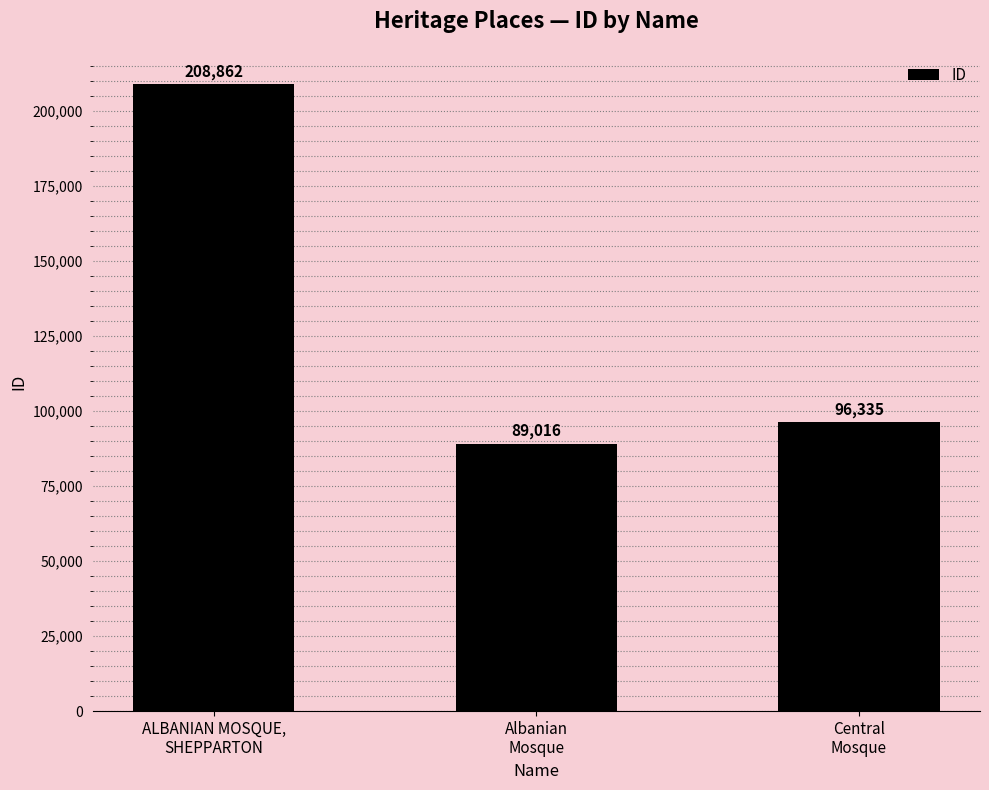

List the labels in order of value, largest first.

ALBANIAN MOSQUE,
SHEPPARTON, Central
Mosque, Albanian
Mosque